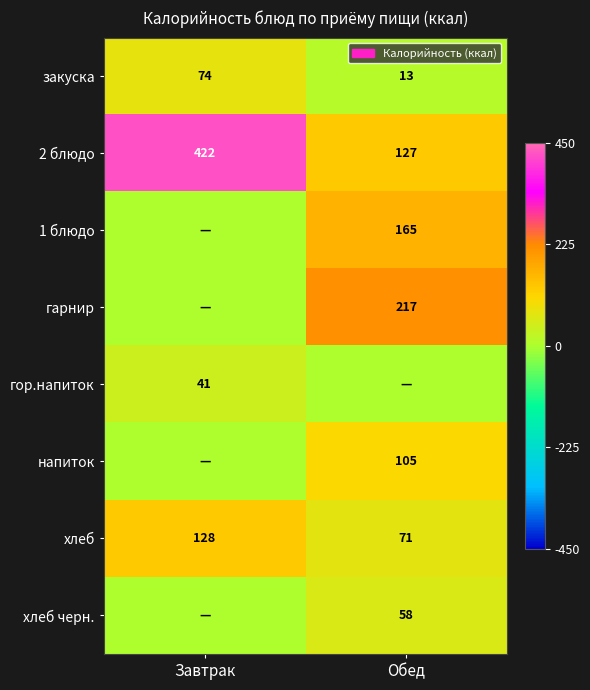

The хлеб series shows 128 at Завтрак. True or false?

True